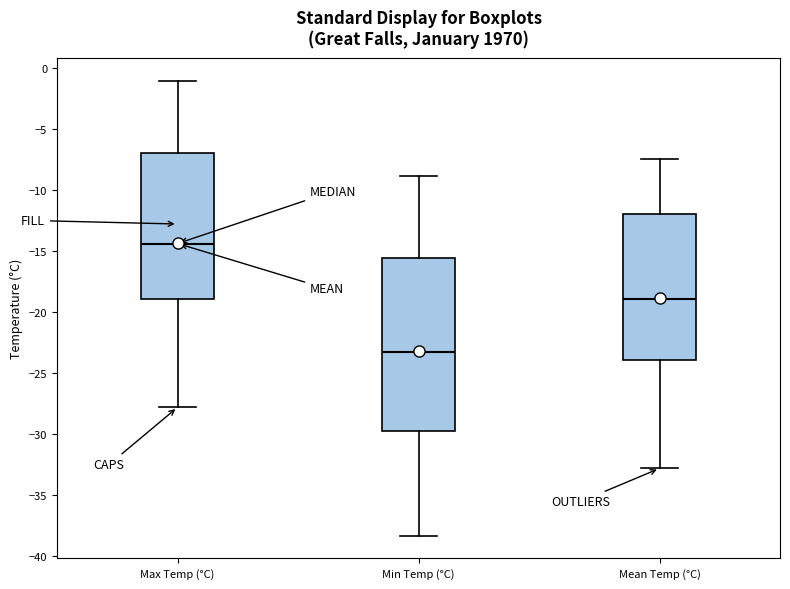

Where is the upper edge of the box for Min Temp (°C) on the y-axis? The values are not printed on the chart, so give them approximately, as read against the axis.

-15.5